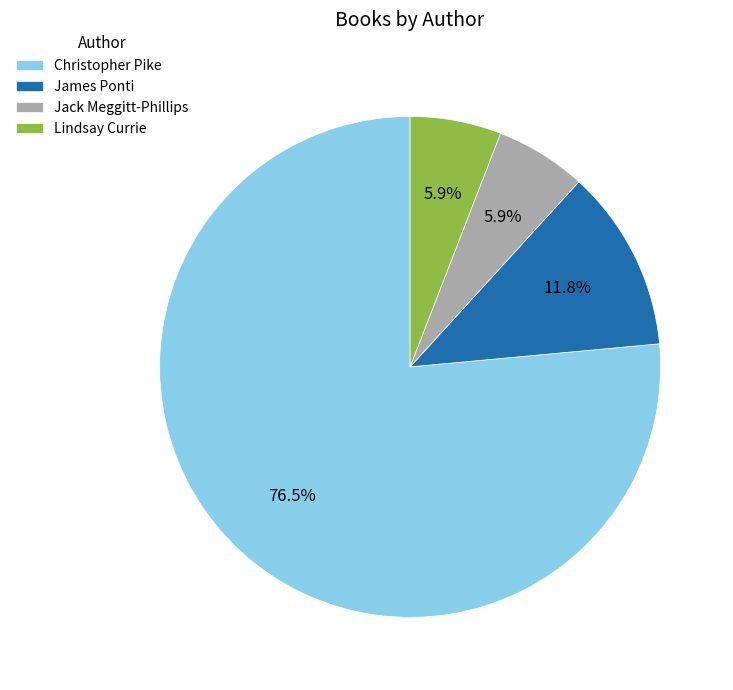

Which slice is the largest?

Christopher Pike